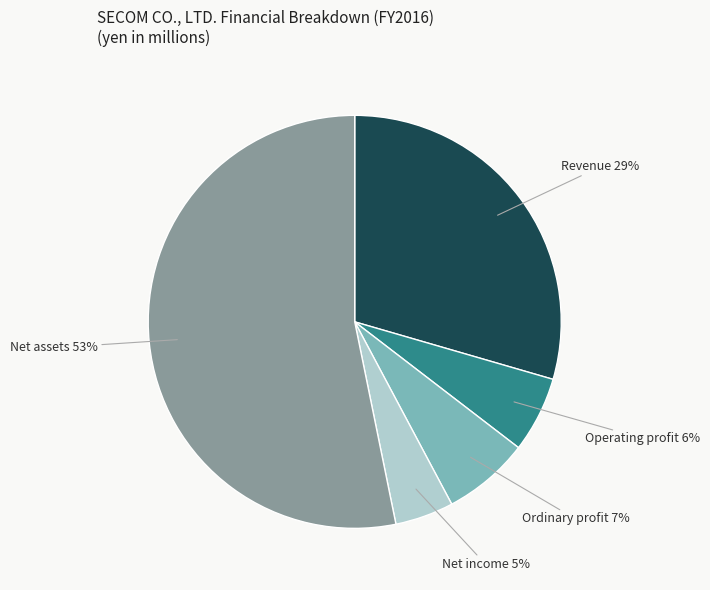

To the nearest percent, what is the average slice percentage?

20%